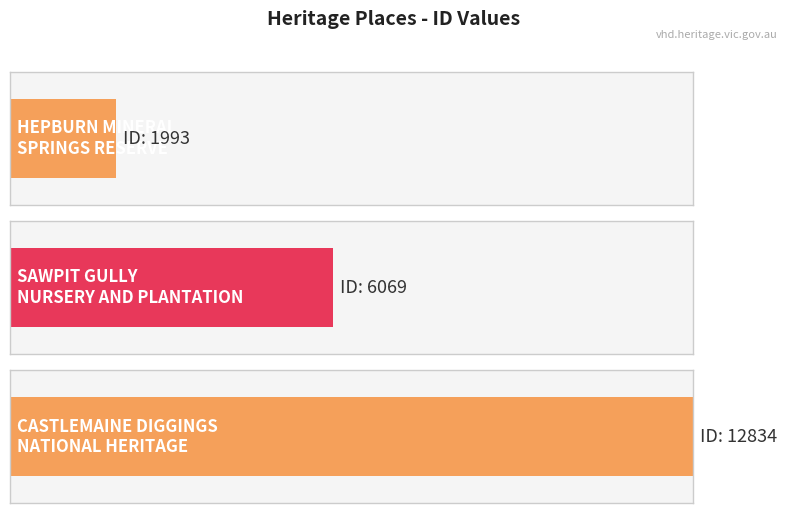

How many bars are there in total?

3